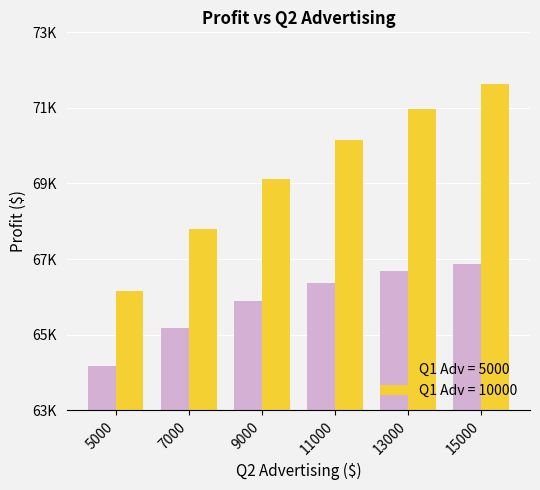

Does the chart contain stacked bars?

No